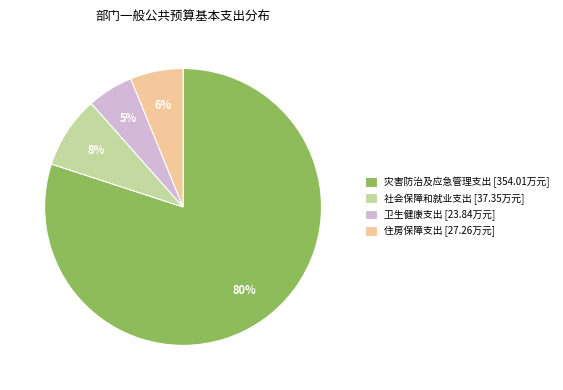

To the nearest percent, what is the difference between the 社会保障和就业支出 [37.35万元] and 住房保障支出 [27.26万元] slice percentages?

2%